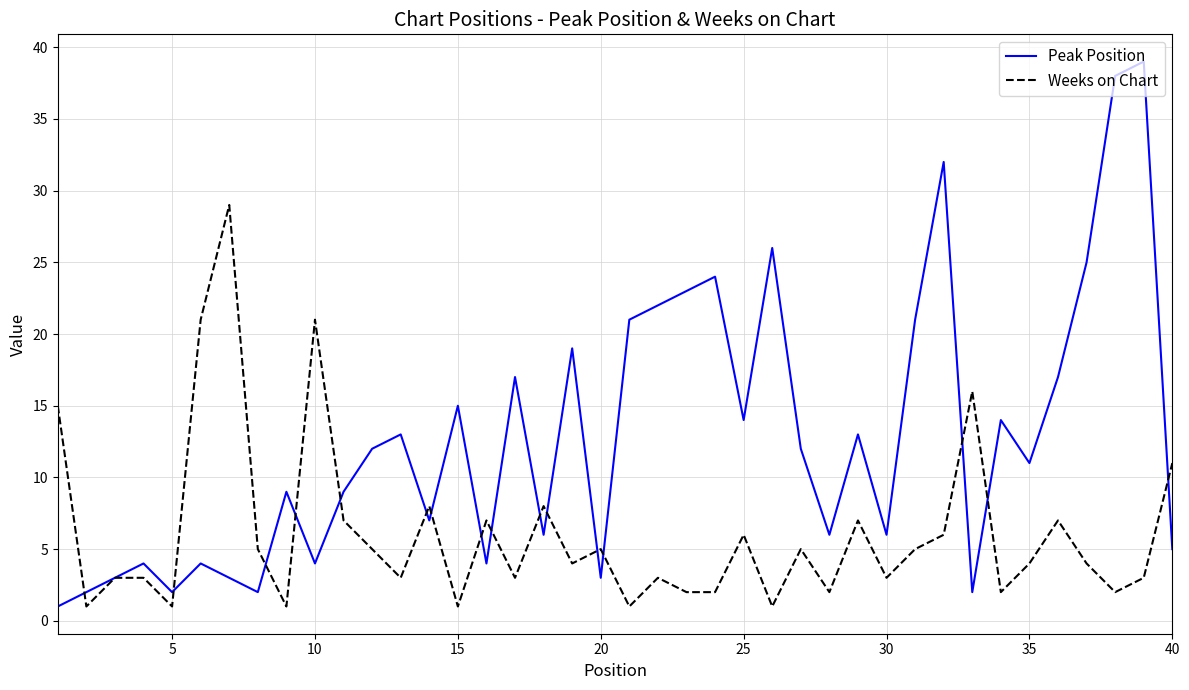

List the series in order of their peak value, lowest first.

Weeks on Chart, Peak Position